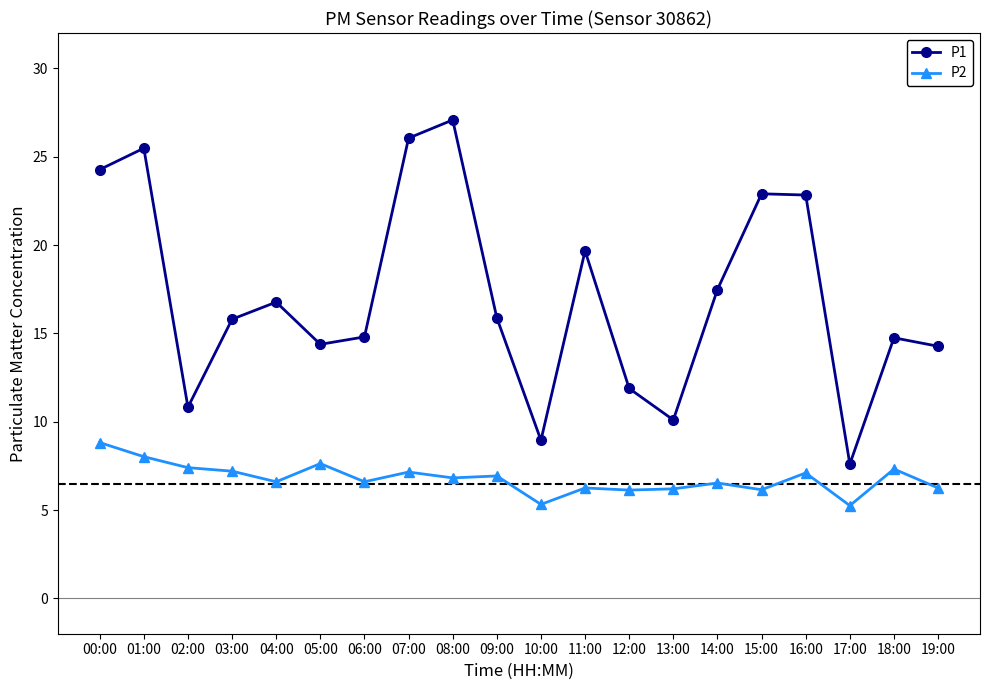

At 03:00, list the series in order from smallest to largest.

P2, P1